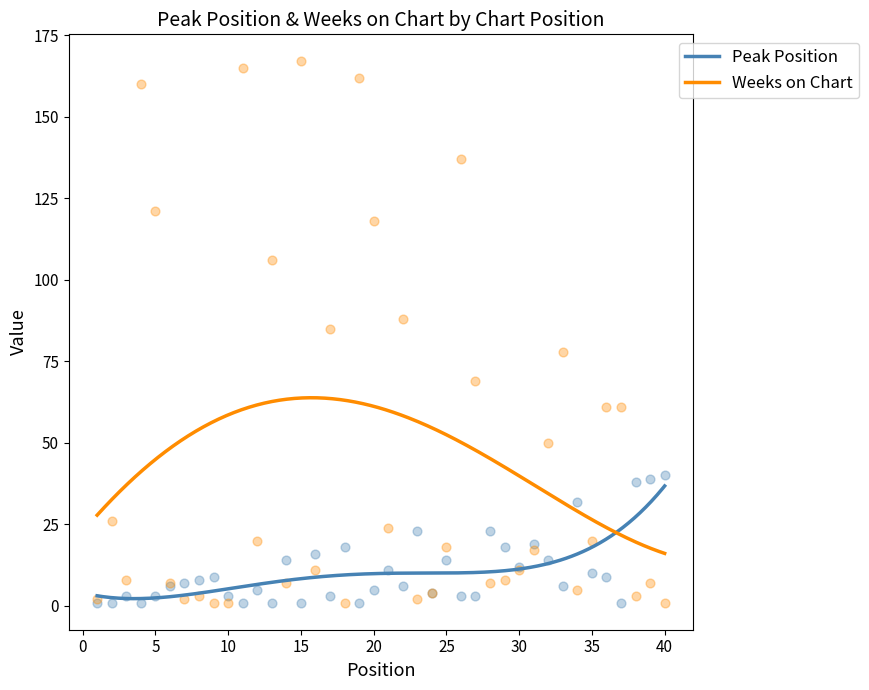

Which series reaches the maximum Y coordinate?

Weeks on Chart